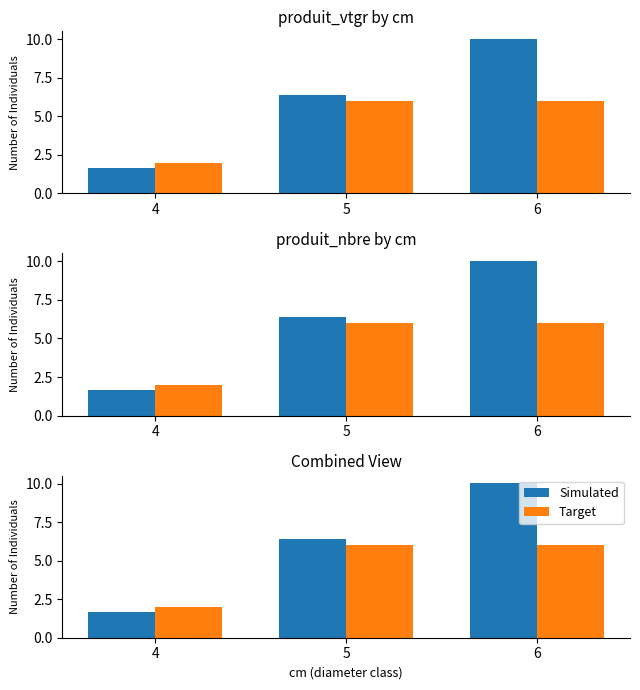

True or false: Target has a value of 6.0 at 6.

True